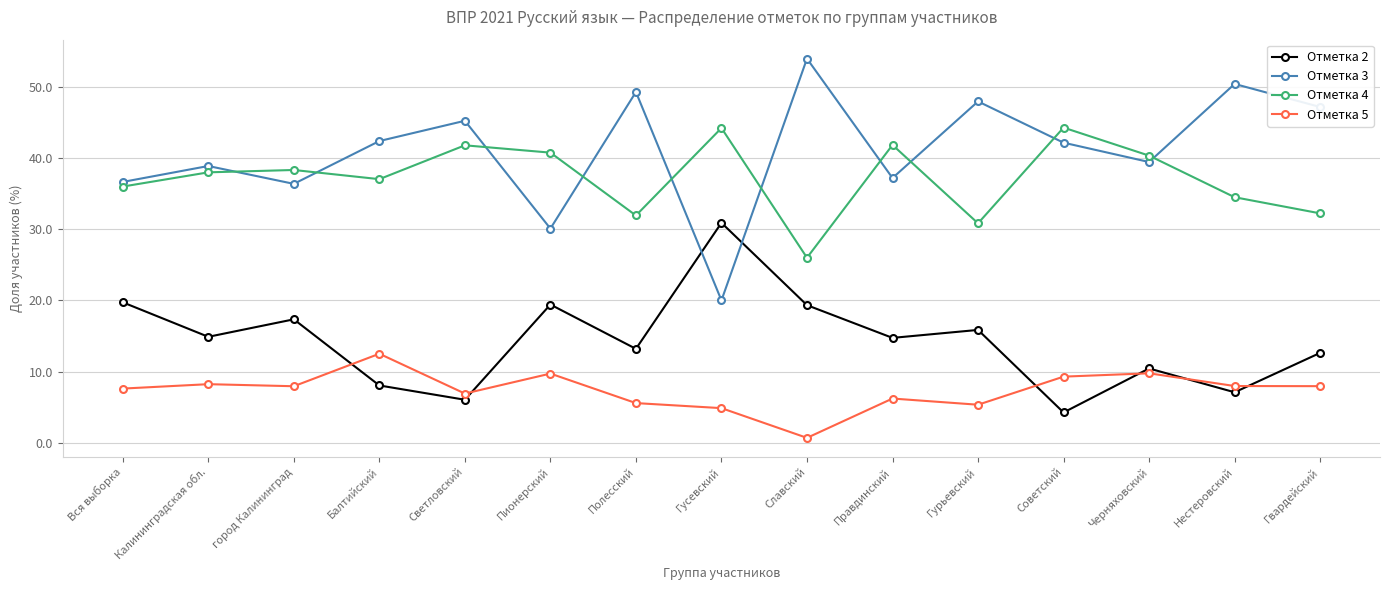

Is the value of Отметка 4 at Гвардейский greater than the value of Отметка 2 at Нестеровский?

Yes